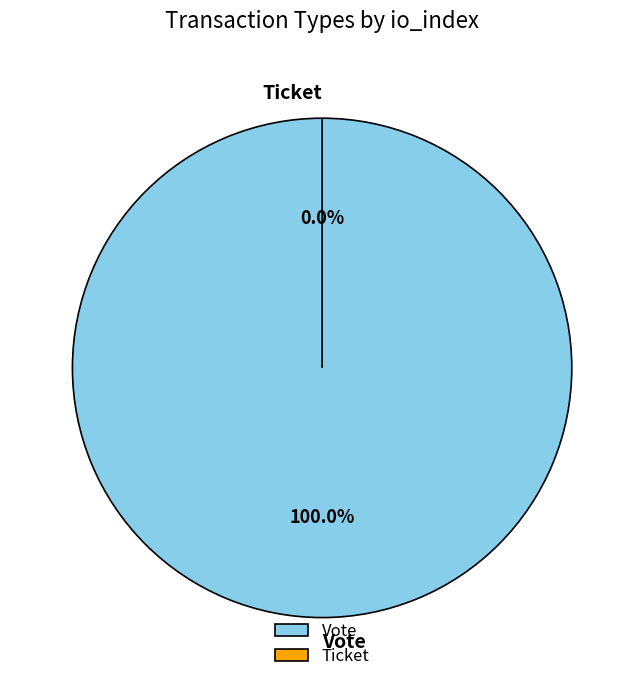

What is the change in value from Vote to Ticket?

-1